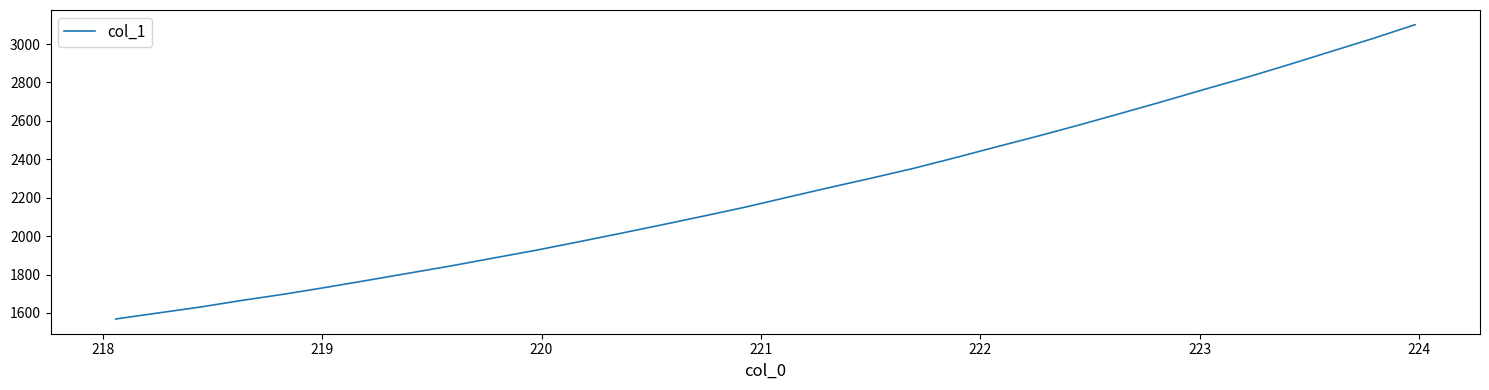

What is the minimum value shown in the chart?

1568.5